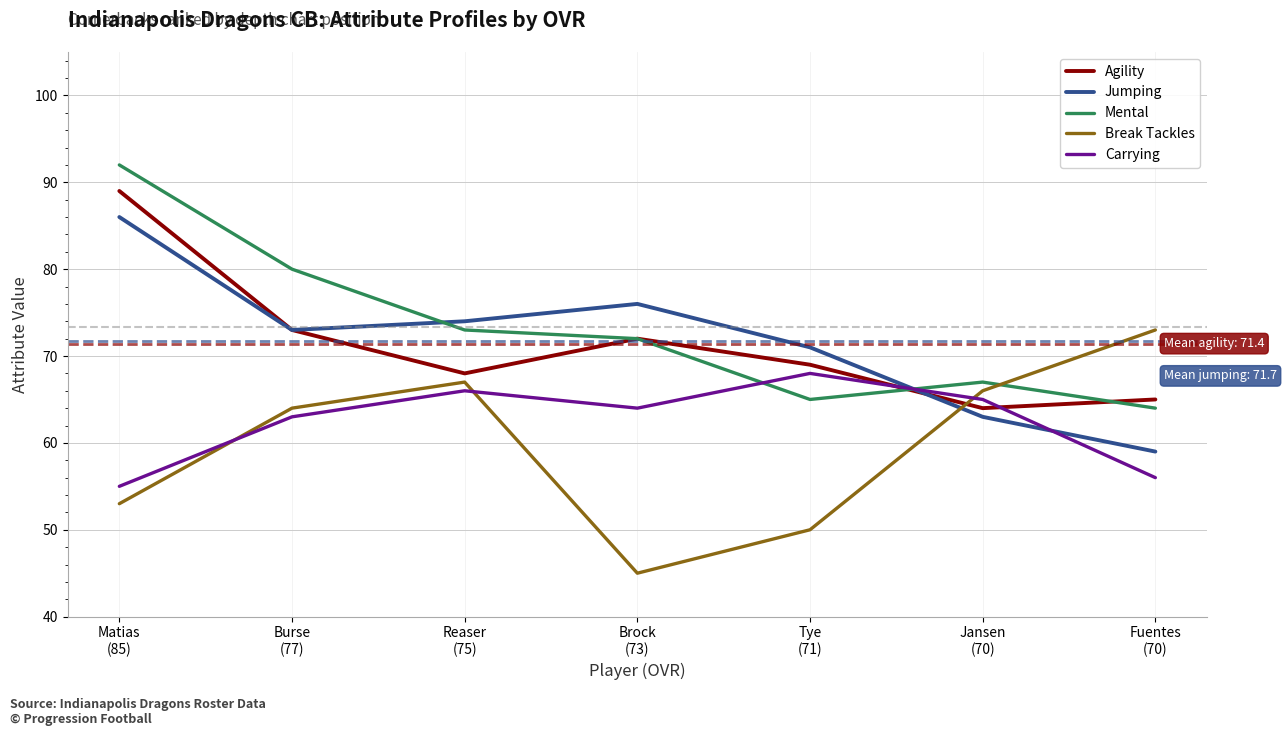

How many intersections are there between Mental and Carrying?

2